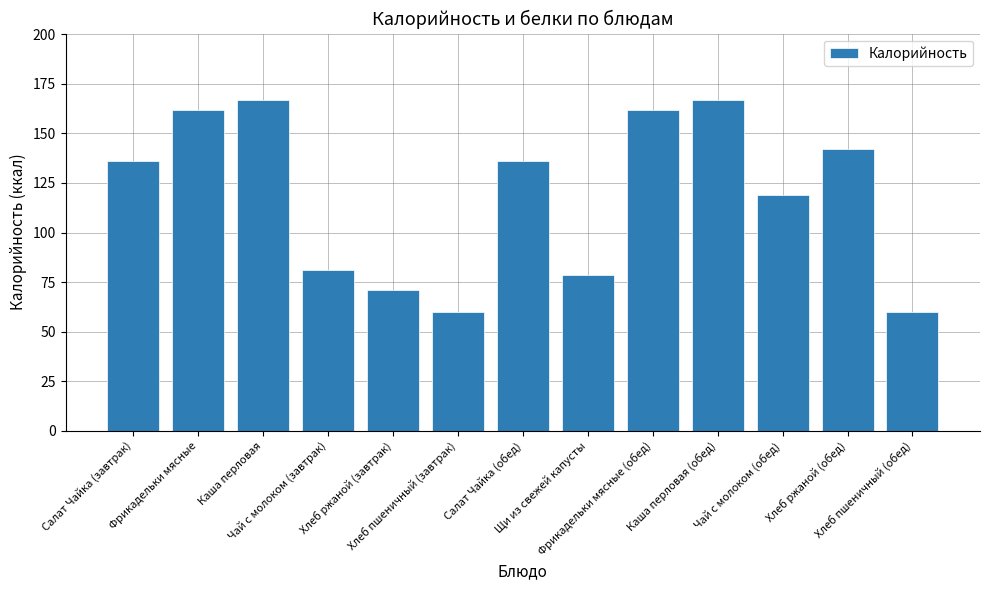

What position from the left is Салат Чайка (завтрак)?

1